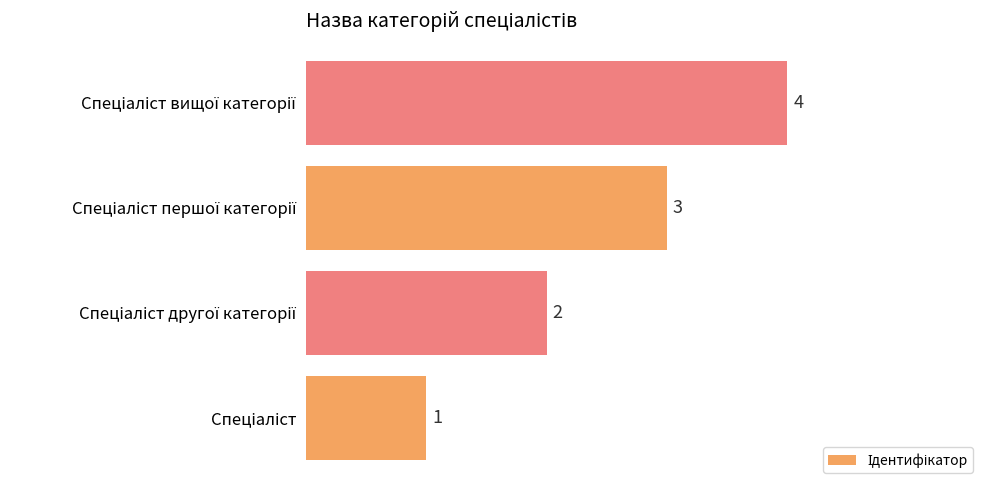

What is the maximum value shown in the chart?

4